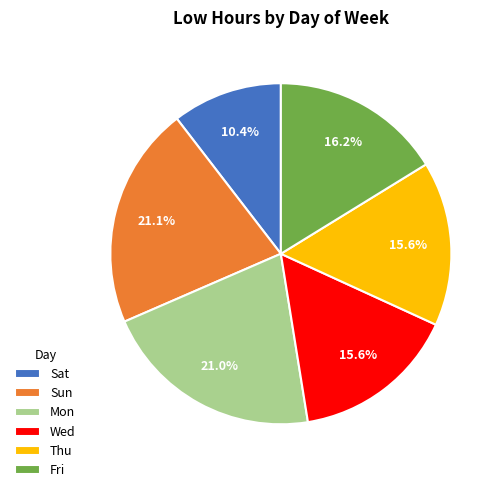

What is the smallest slice in the pie chart?

Sat